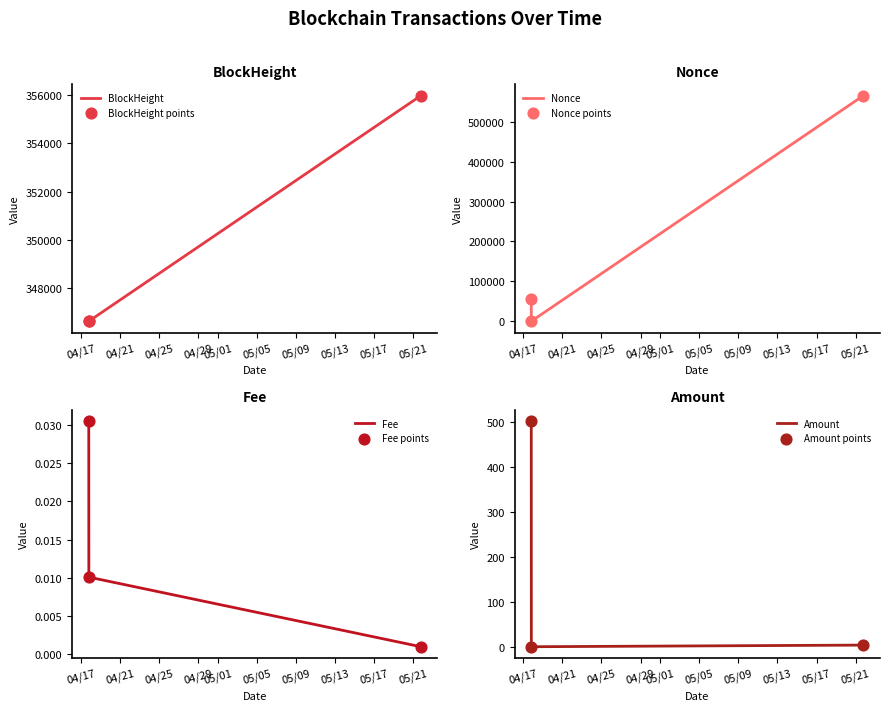

Which series has the largest total across all categories?

BlockHeight